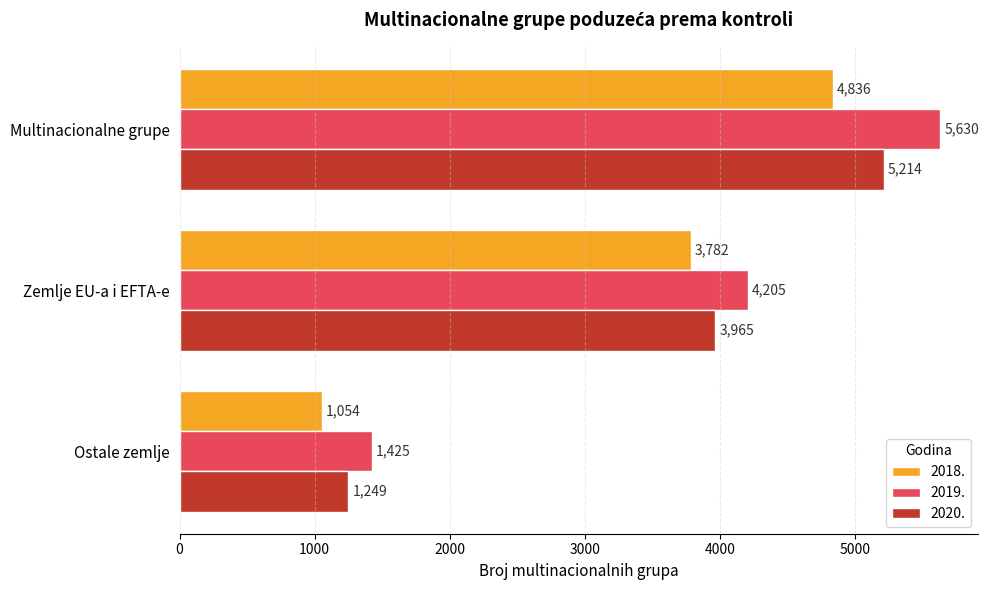

How many series are shown in this chart?

3